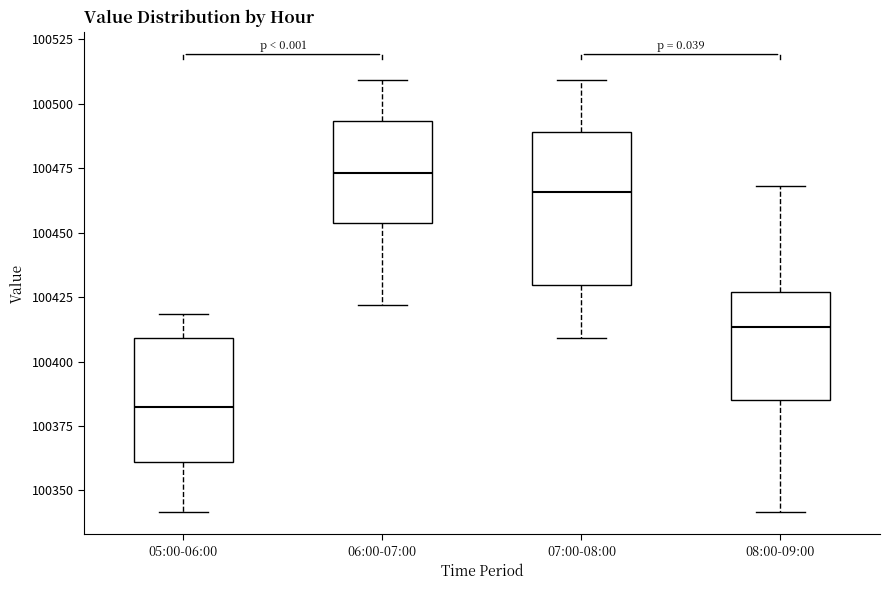

Where does the lower whisker of the box for 08:00-09:00 end on the y-axis? The values are not printed on the chart, so give them approximately, as read against the axis.

100340